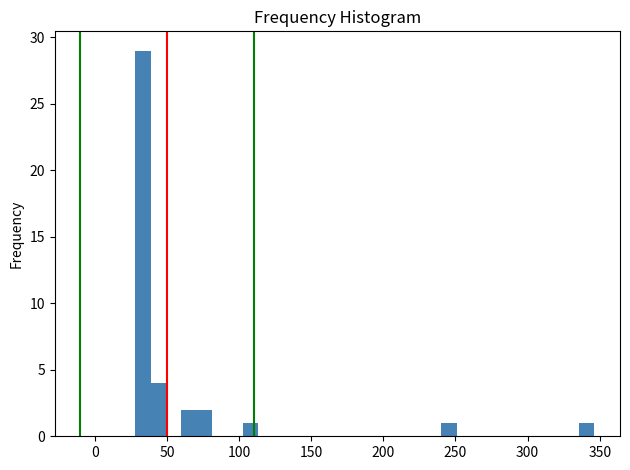

Around what value on the x-axis is the tallest bar? Give the approximate position of its centre, as read against the axis.

35